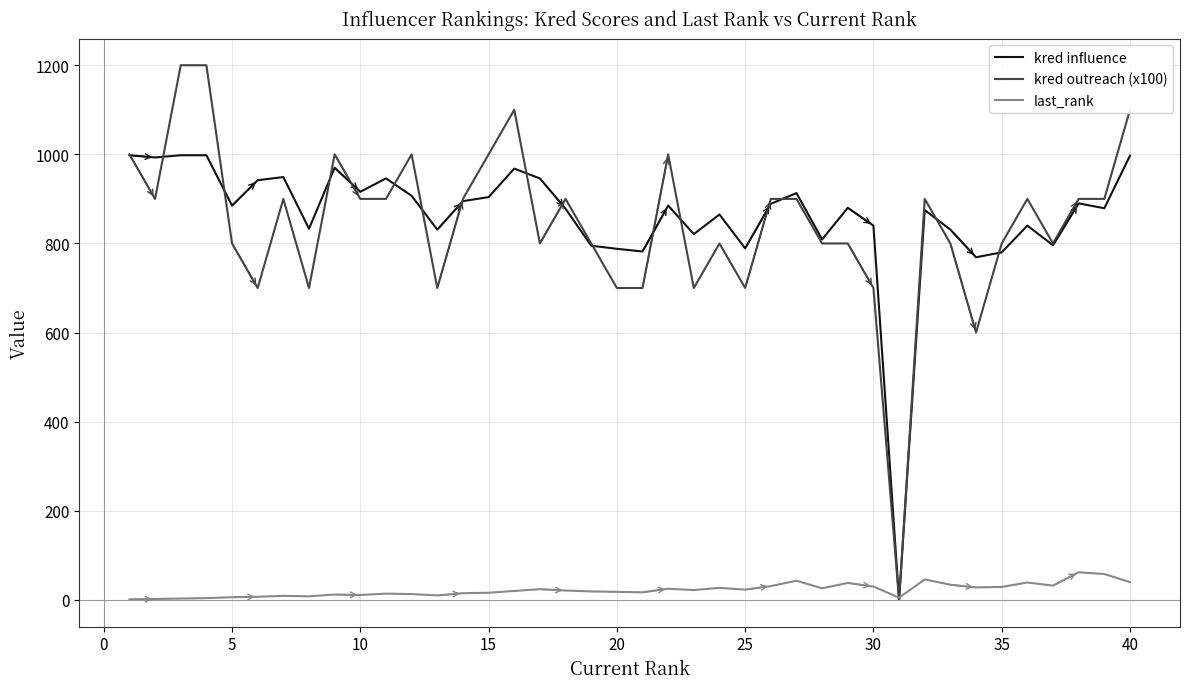

What is the highest value of the last_rank series?

62